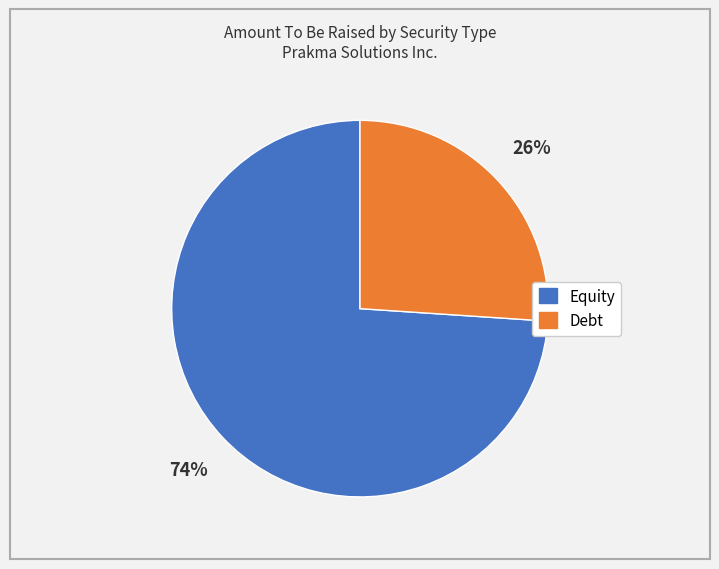

To the nearest percent, what is the difference between the largest and smallest slice percentages?

48%